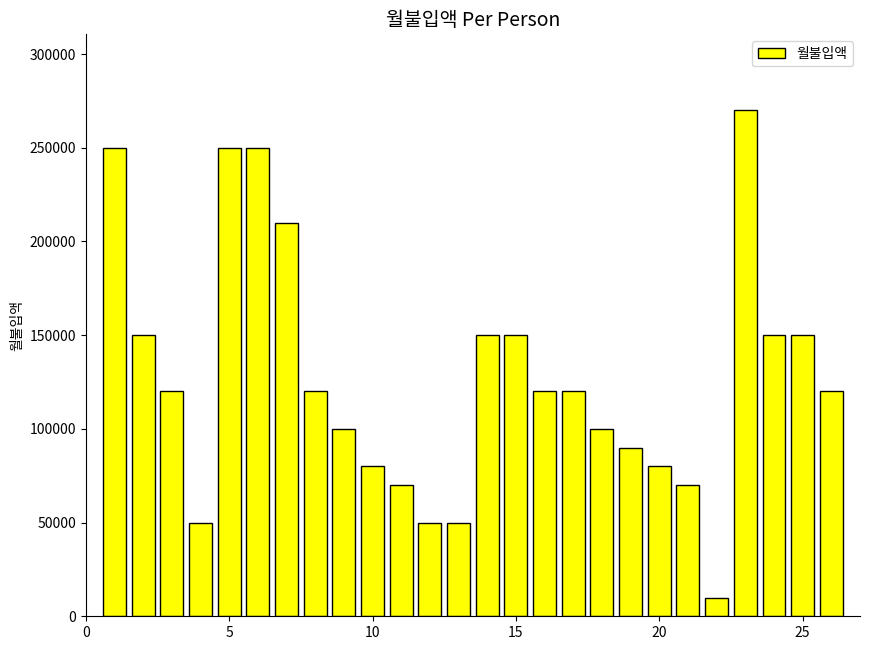

Reading right to left, transcribe all the data shown in this chart.

120000	150000	150000	270000	10000	70000	80000	90000	100000	120000	120000	150000	150000	50000	50000	70000	80000	100000	120000	210000	250000	250000	50000	120000	150000	250000